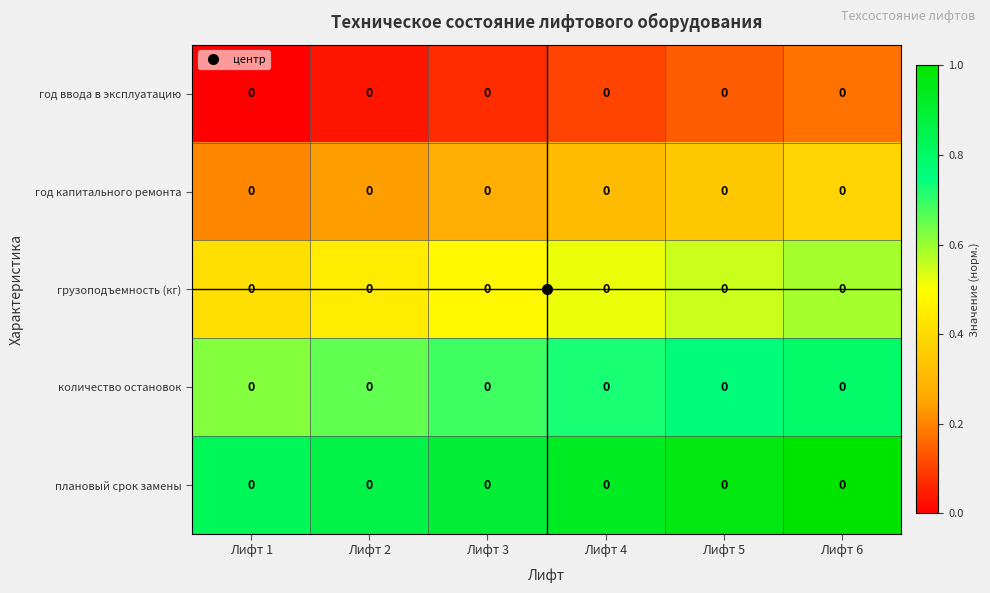

Rank the series by their average value, from lowest to highest.

год ввода в эксплуатацию, год капитального ремонта, грузоподъемность (кг), количество остановок, плановый срок замены